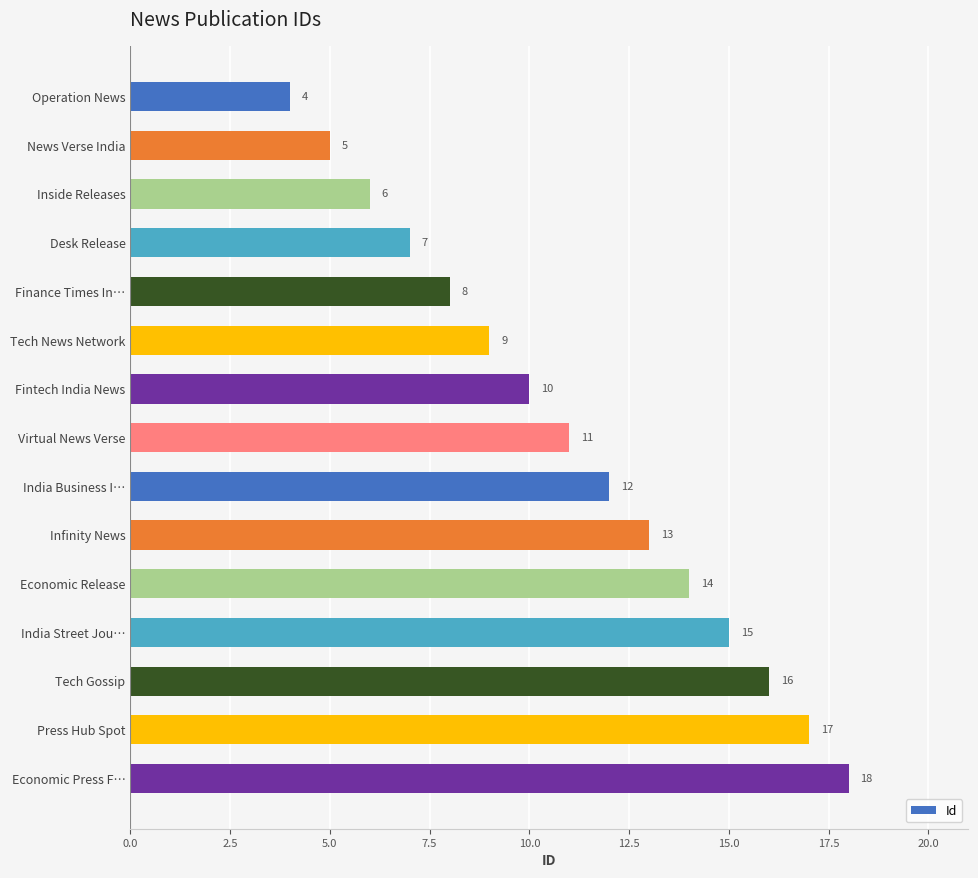

What is the value of the 11th bar from the top?

14